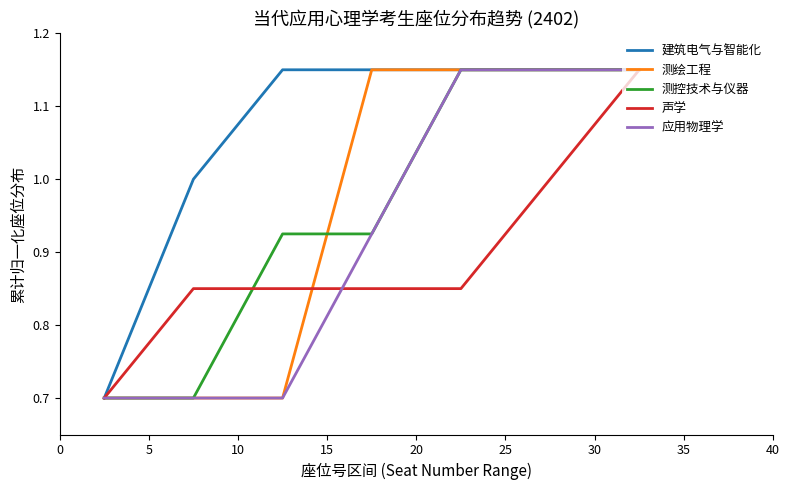

What is the minimum value shown in the chart?

0.7